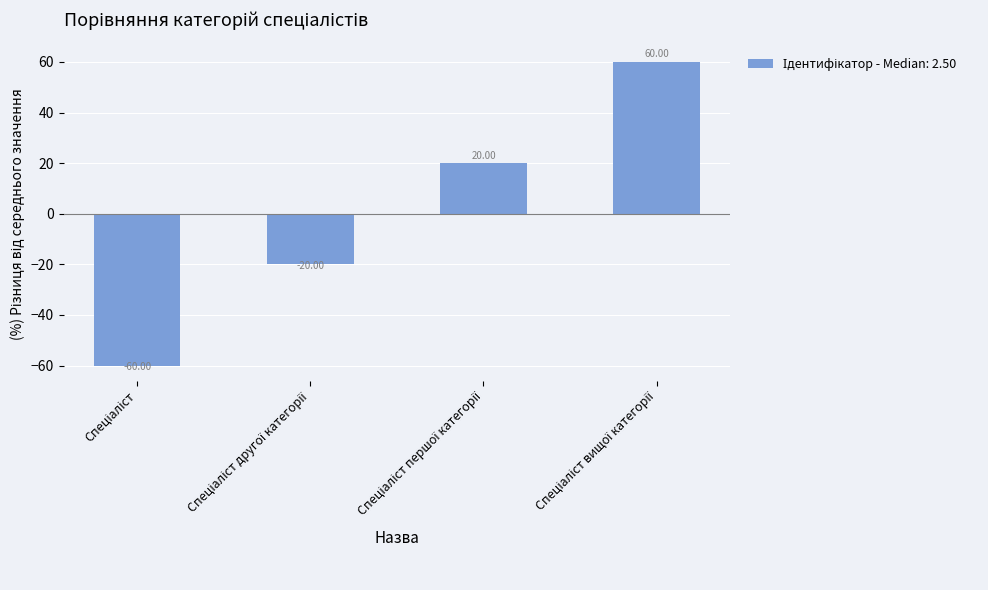

Reading right to left, transcribe all the data shown in this chart.

60	20	-20	-60